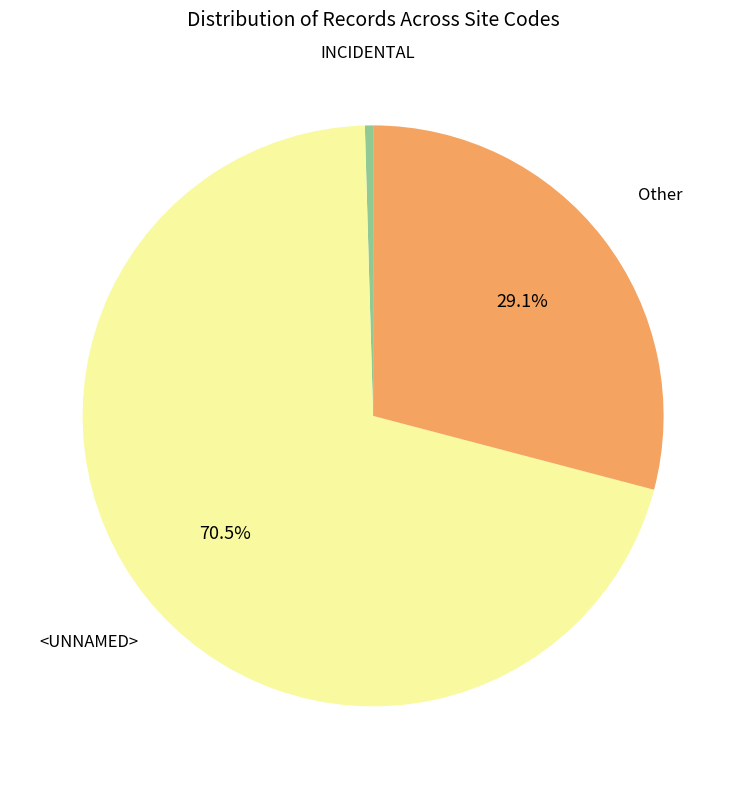

Does any single category account for the majority?

Yes